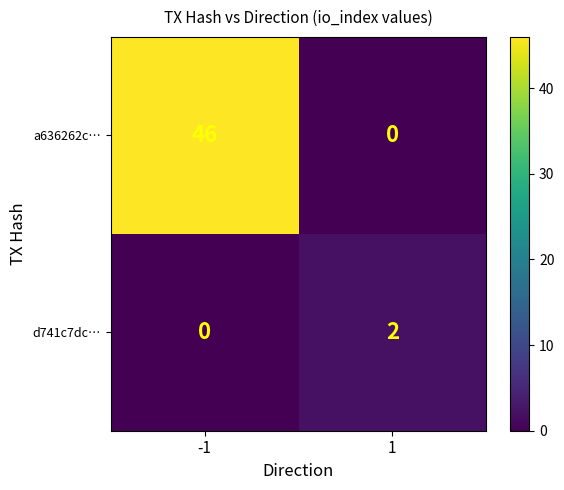

Which category has the highest value across all series?

-1